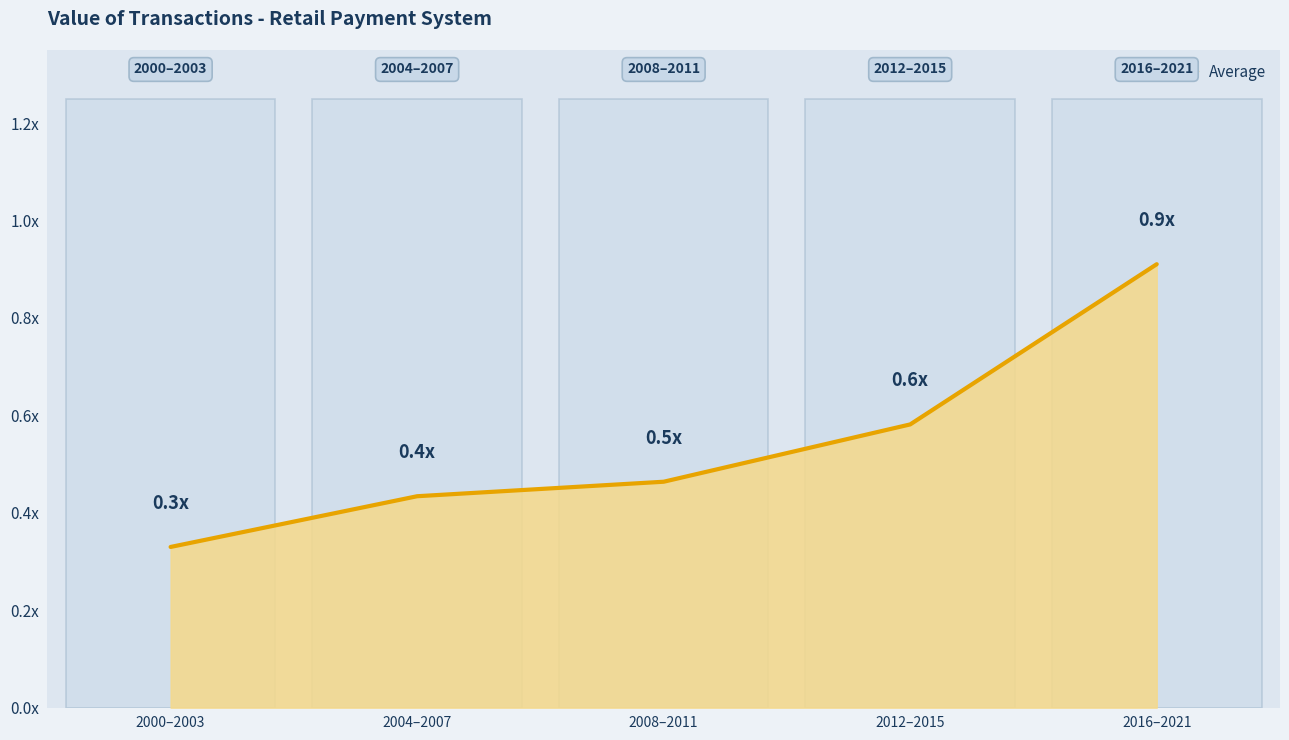

What is the minimum value shown in the chart?

0.3